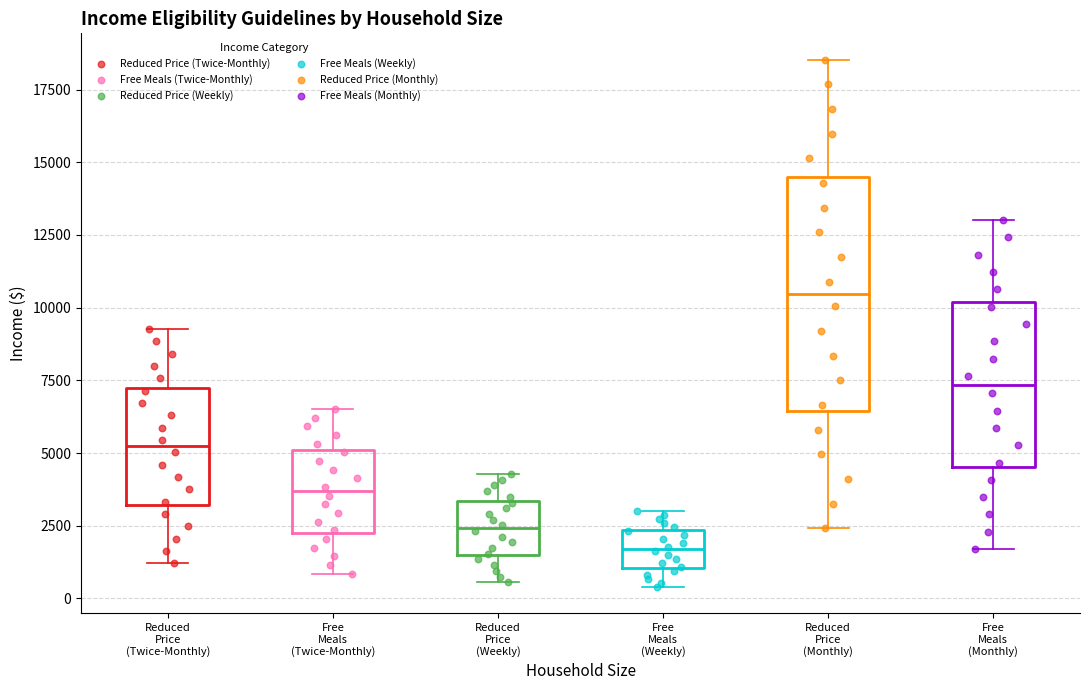

Comparing the boxes themselves (not the whiskers), which one is the tallest?

Reduced Price (Monthly)